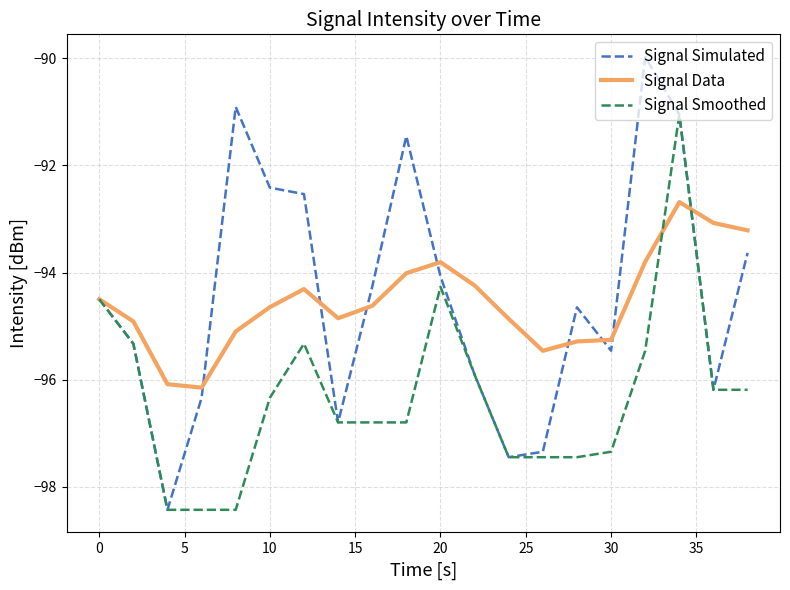

Which series has the largest range (max minus min)?

Signal Simulated